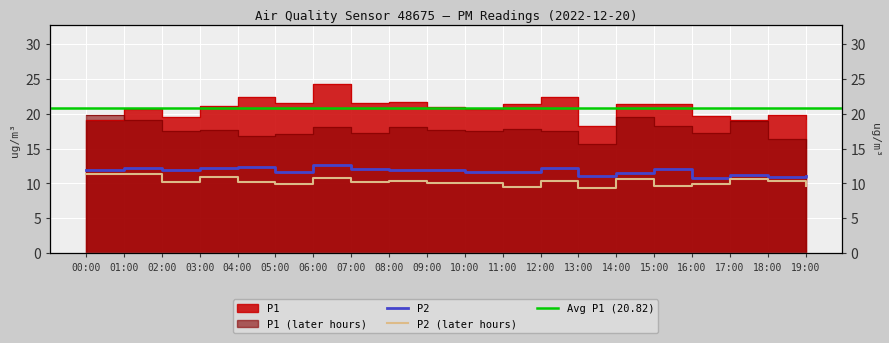

Reading left to right, list all the values displayed in this chart.

P1: 19.1	20.8	19.5	21.1	22.4	21.5	24.3	21.6	21.7	21.0	20.8	21.4	22.4	18.2	21.4	21.4	19.6	19.1	19.9	19.3
P2: 11.9	12.2	11.9	12.2	12.4	11.7	12.7	12.1	11.9	11.9	11.7	11.6	12.3	11.1	11.5	12.1	10.7	11.2	10.9	11.1
P1_late: 19.8	19.1	17.6	17.7	16.9	17.1	18.1	17.2	18.1	17.6	17.5	17.9	17.6	15.6	19.6	18.2	17.2	18.9	16.4	15.1
P2_late: 11.4	11.3	10.2	11.0	10.2	10.0	10.7	10.2	10.3	10.0	10.1	9.5	10.4	9.3	10.7	9.7	9.9	10.6	10.4	9.6